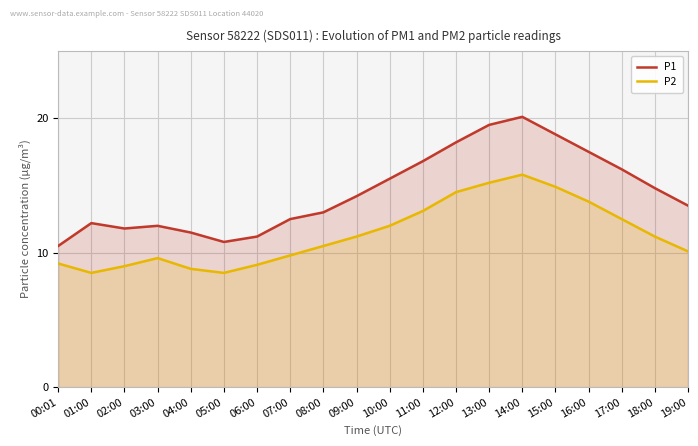

How many series are shown in this chart?

2